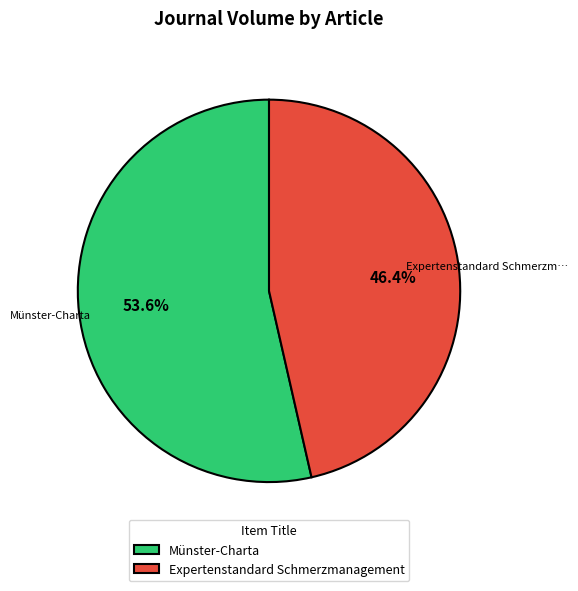

True or false: Expertenstandard Schmerzmanagement accounts for 59% of the total.

False